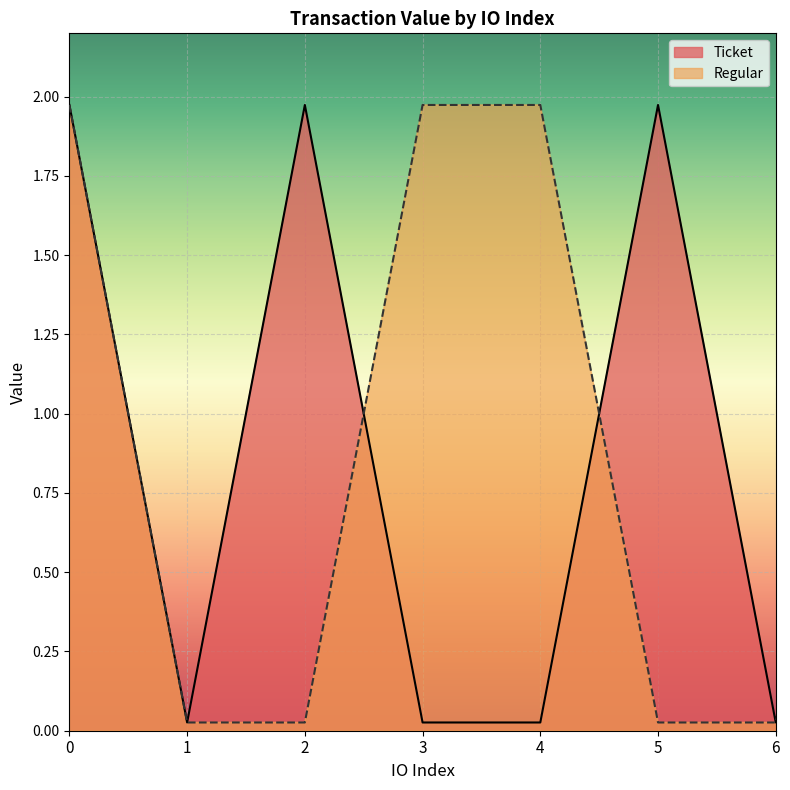

The Ticket series shows 0.0 at 4. True or false?

False